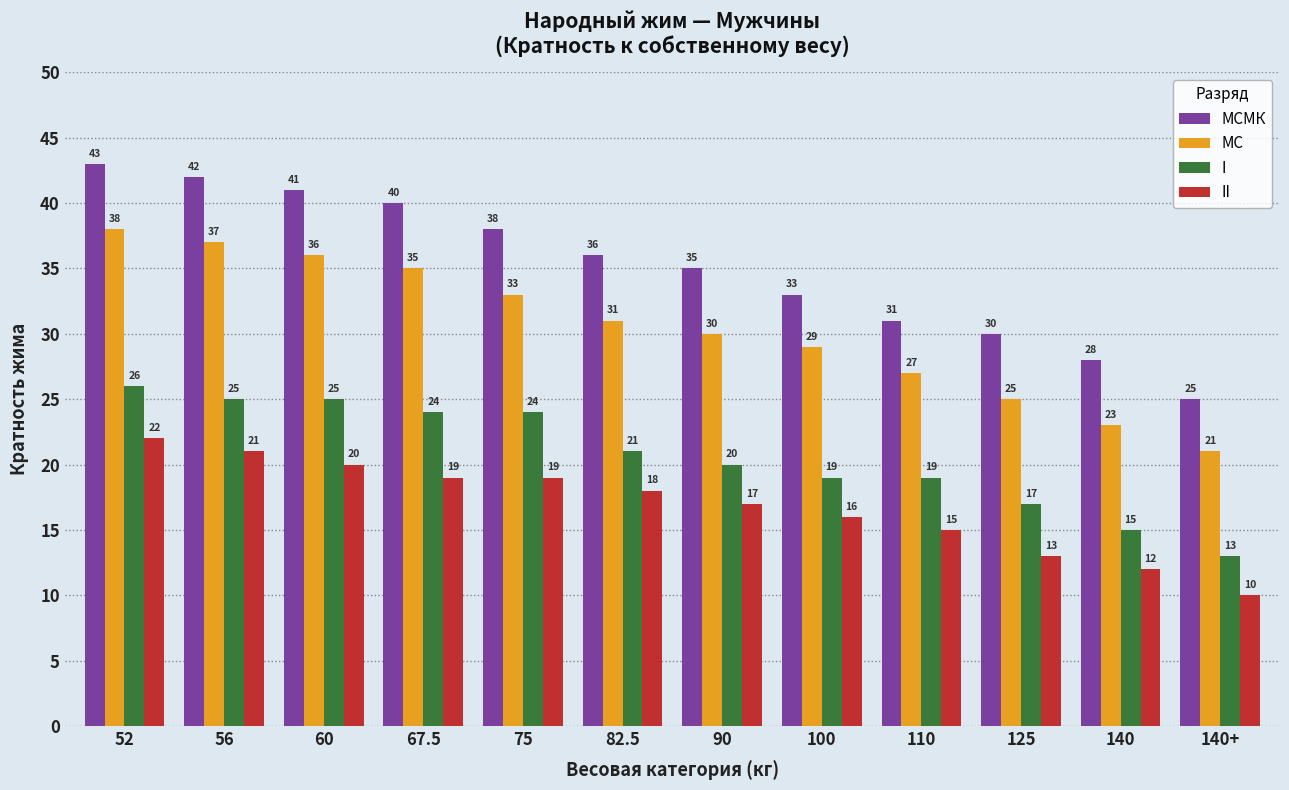

Rank the series by their average value, from lowest to highest.

II, I, МС, МСМК